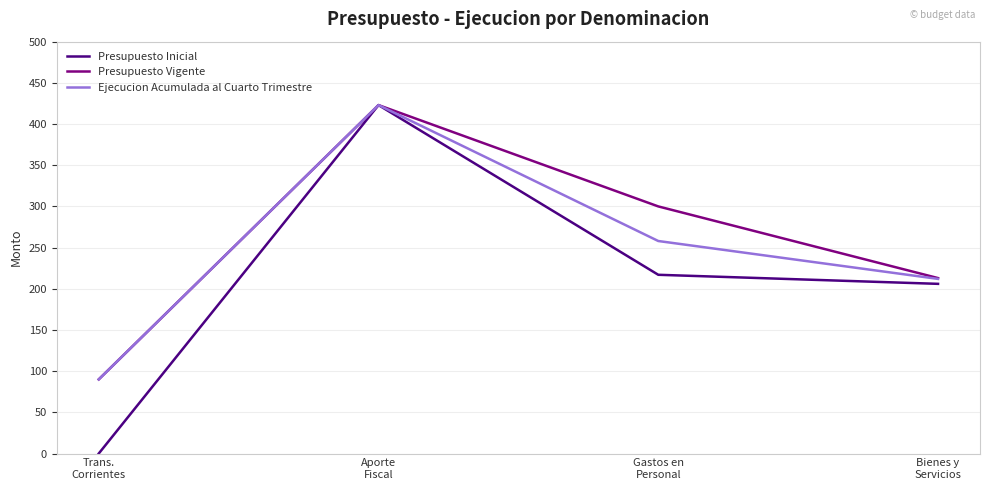

What is the greatest value displayed?

423